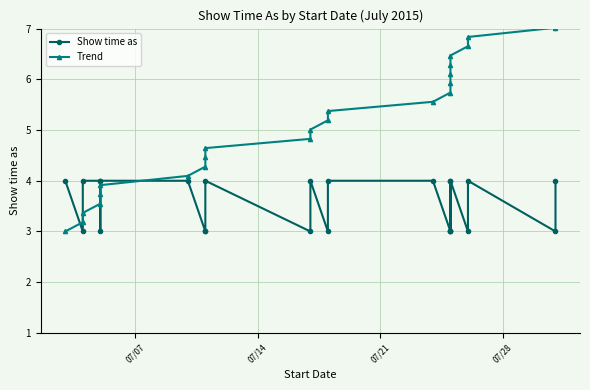

How many data points in Trend are above 5?

13